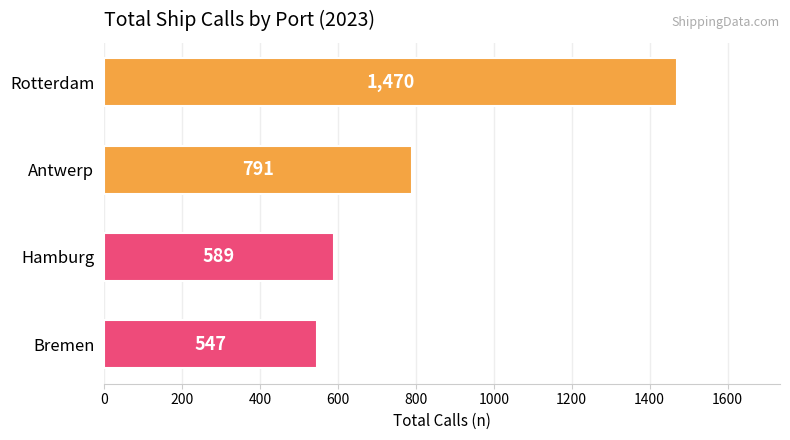

List the labels in order of value, largest first.

Rotterdam, Antwerp, Hamburg, Bremen